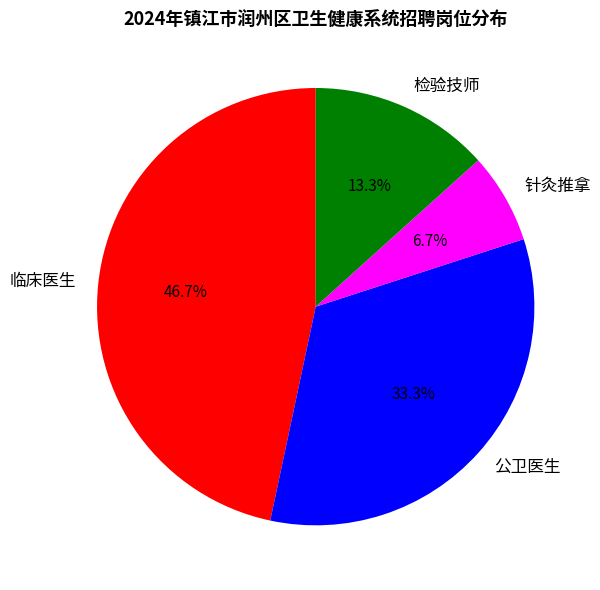

Count the number of slices in the pie.

4